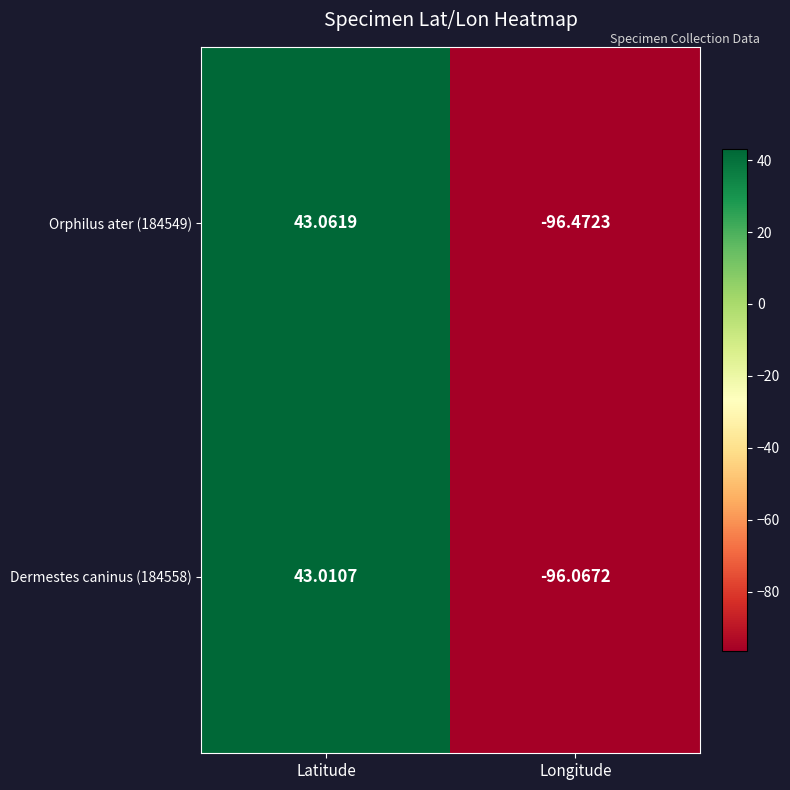

How many series are shown in this chart?

2